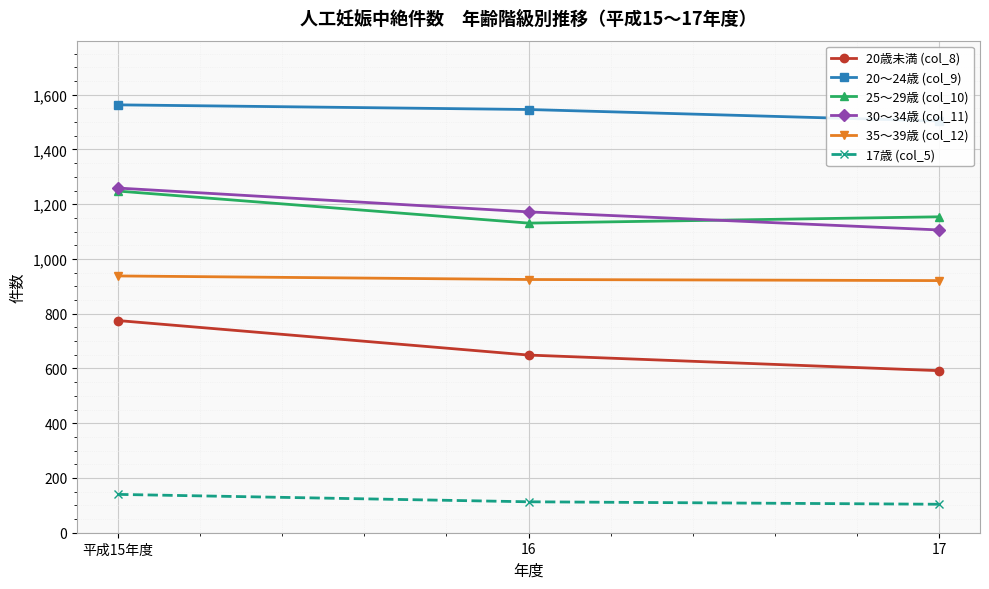

How many series are shown in this chart?

6